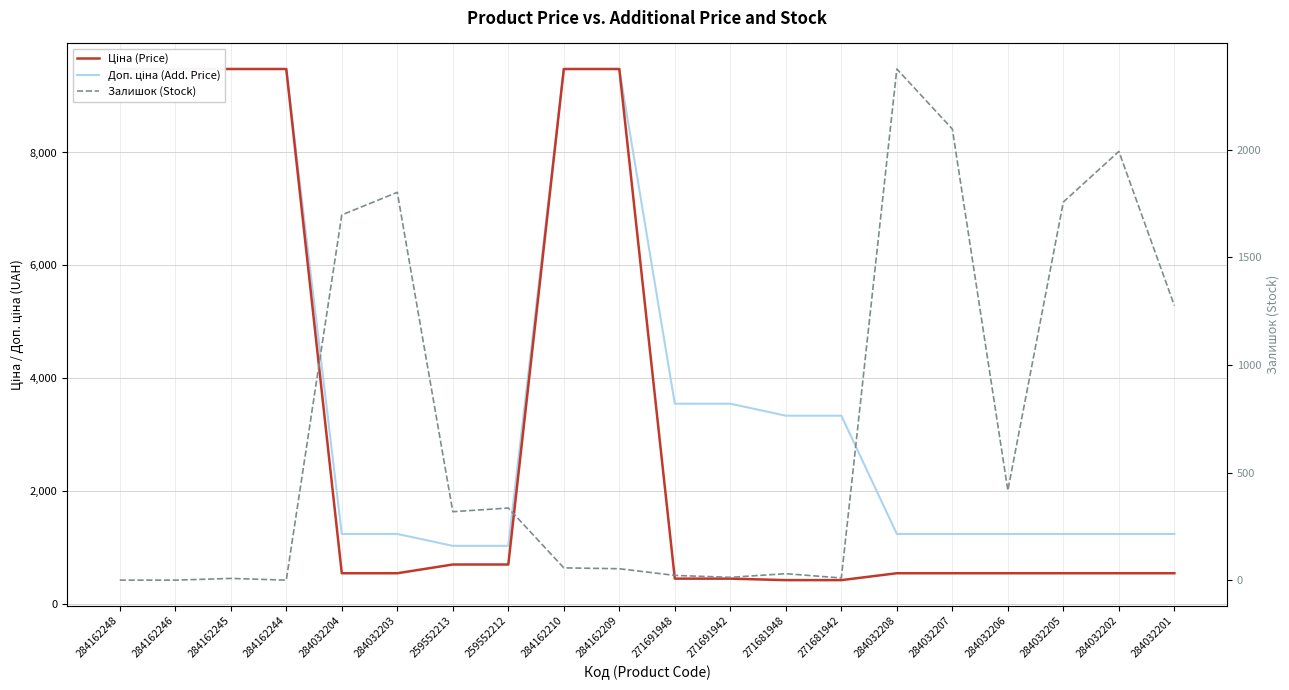

What is the spread (max minus min) of values at 284162248?

9480.1